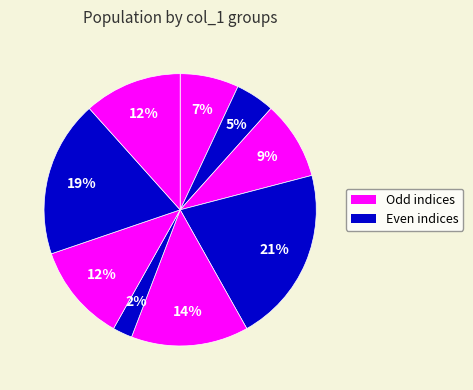

Does any single category account for the majority?

No